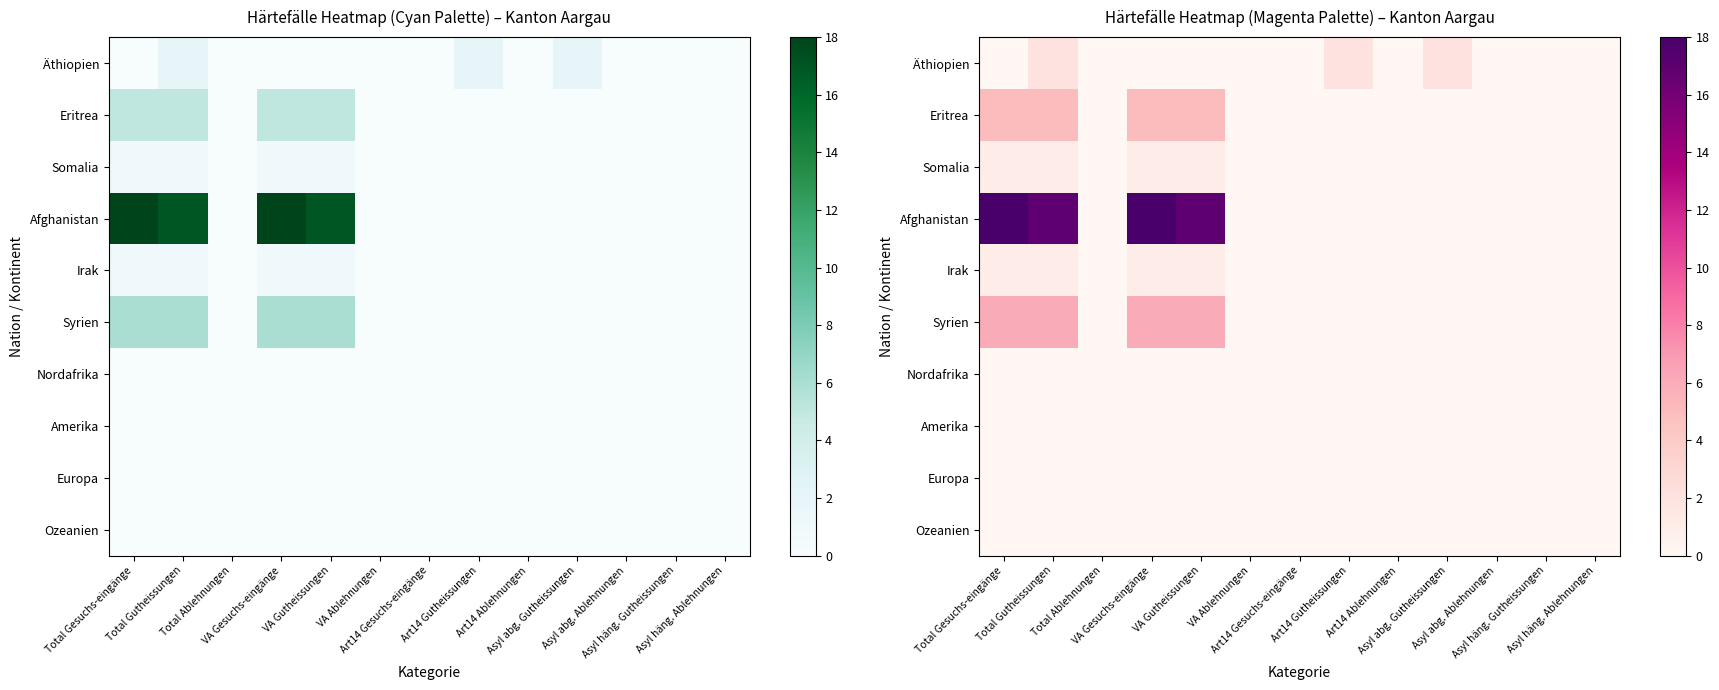

At which category is the sum across all series the highest?

Total Gutheissungen